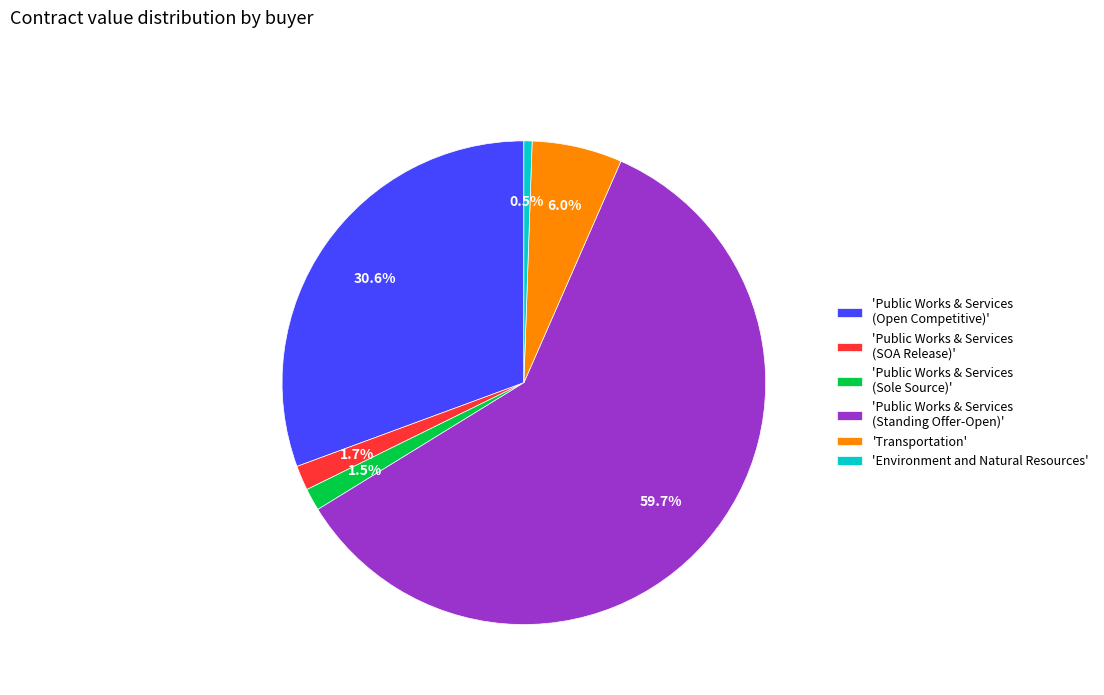

What is the largest slice in the pie chart?

'Public Works & Services (Standing Offer-Open)'